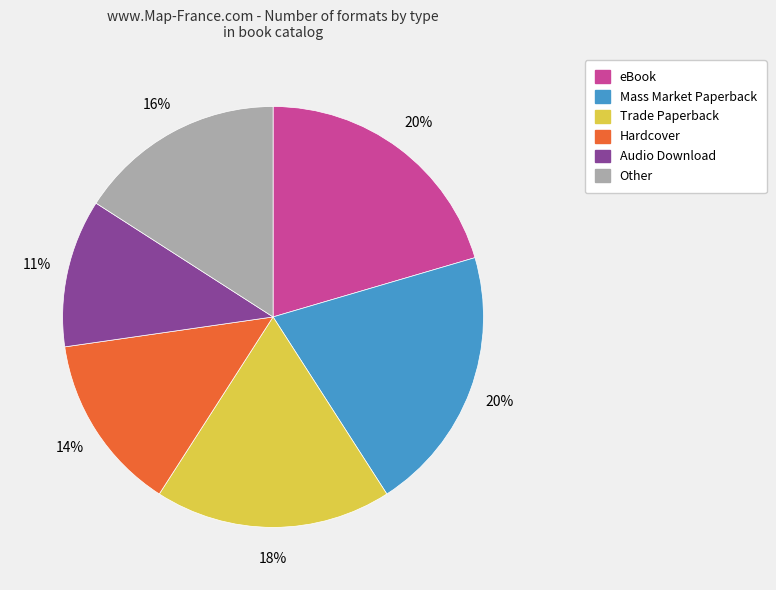

To the nearest percent, what is the difference between the largest and smallest slice percentages?

9%